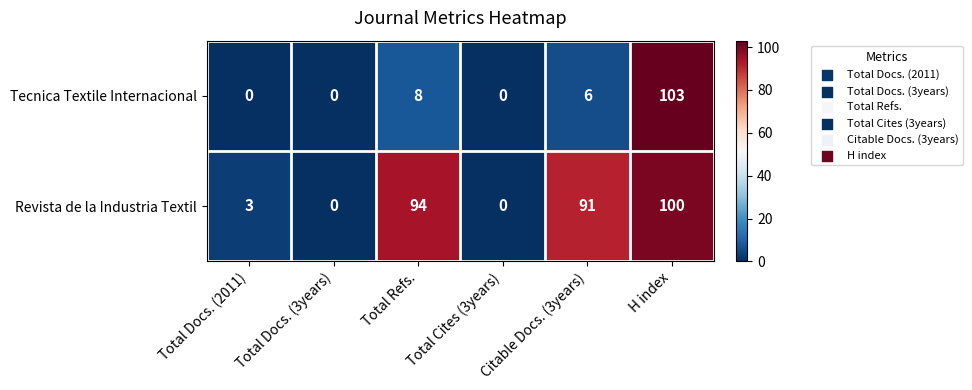

At how many categories does at least one series exceed 5?

3